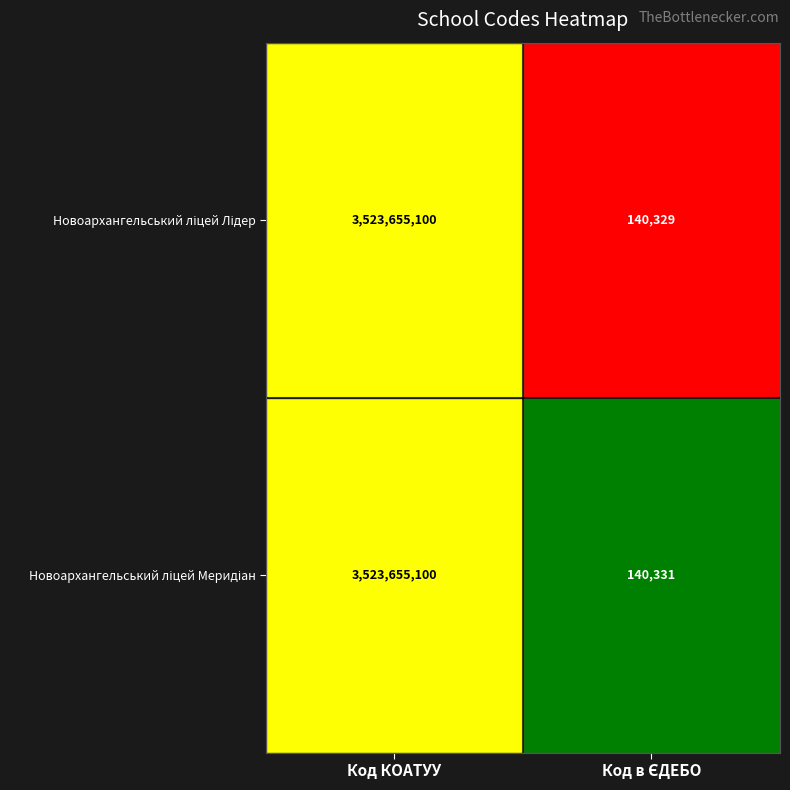

What is the total value across all series at Код КОАТУУ?

7047310200